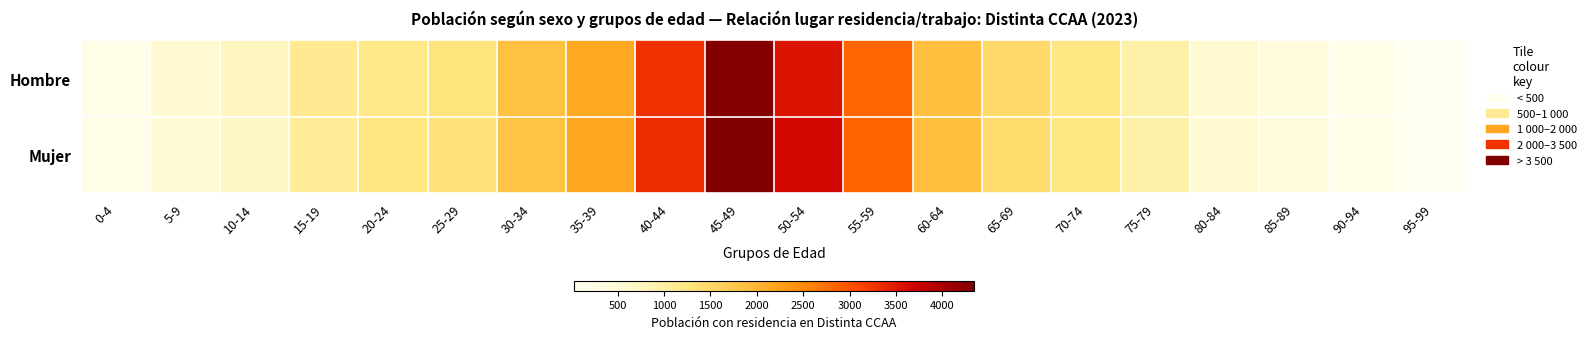

At which category is the sum across all series the highest?

45-49